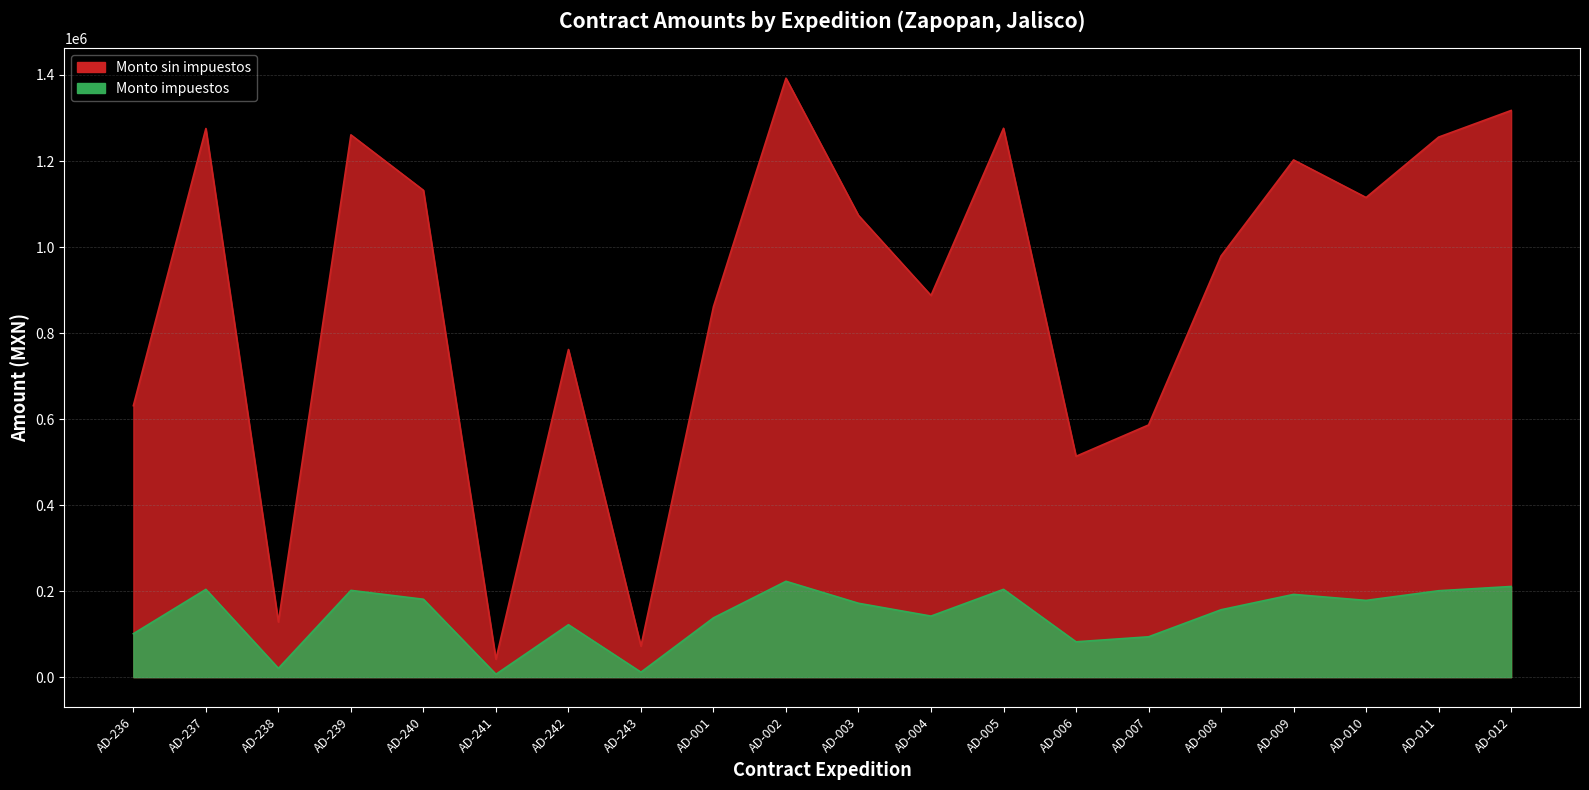

At which category is the sum across all series the highest?

AD-002